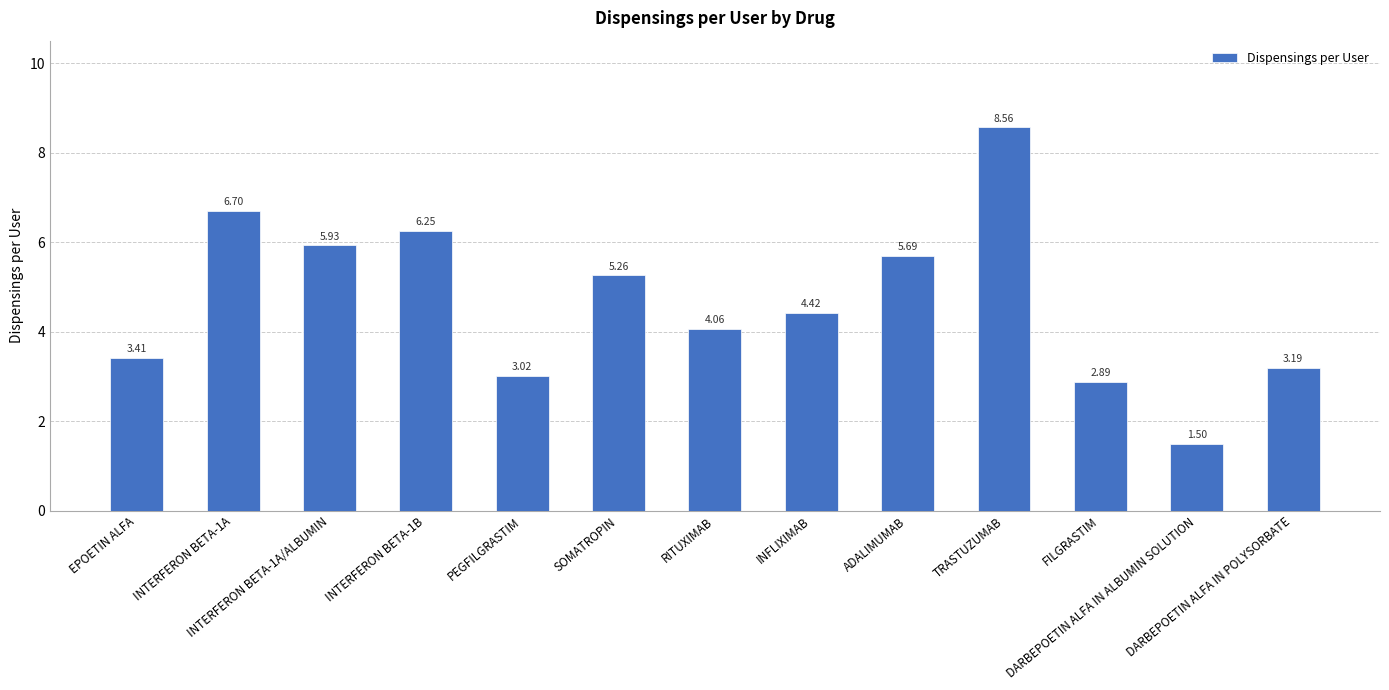

What is the difference between the second highest and second lowest values?

3.8